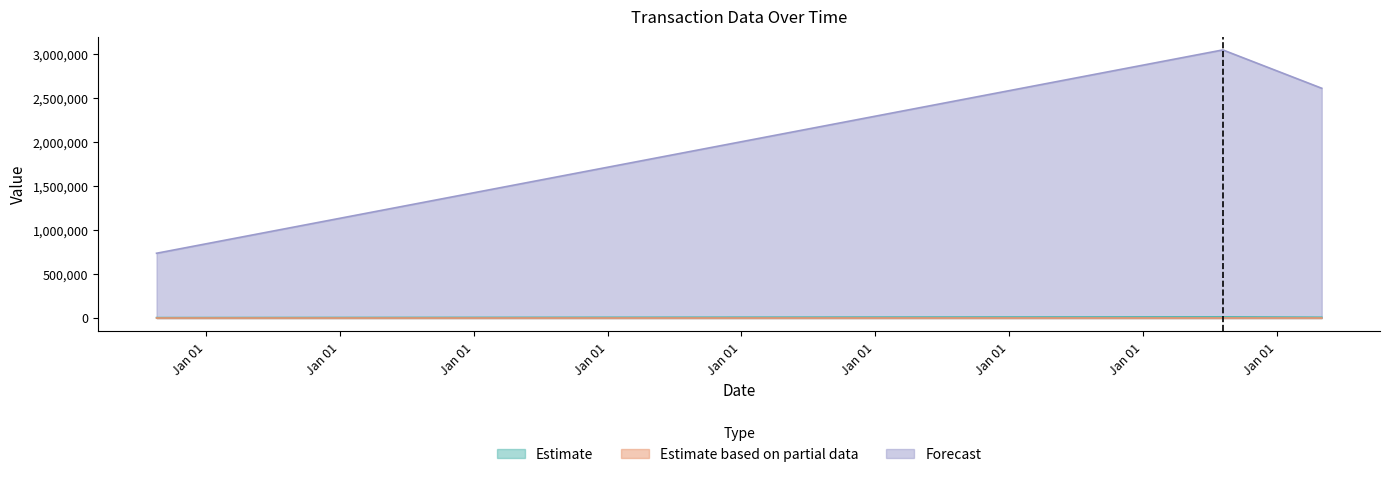

How many lines are shown in the chart?

3